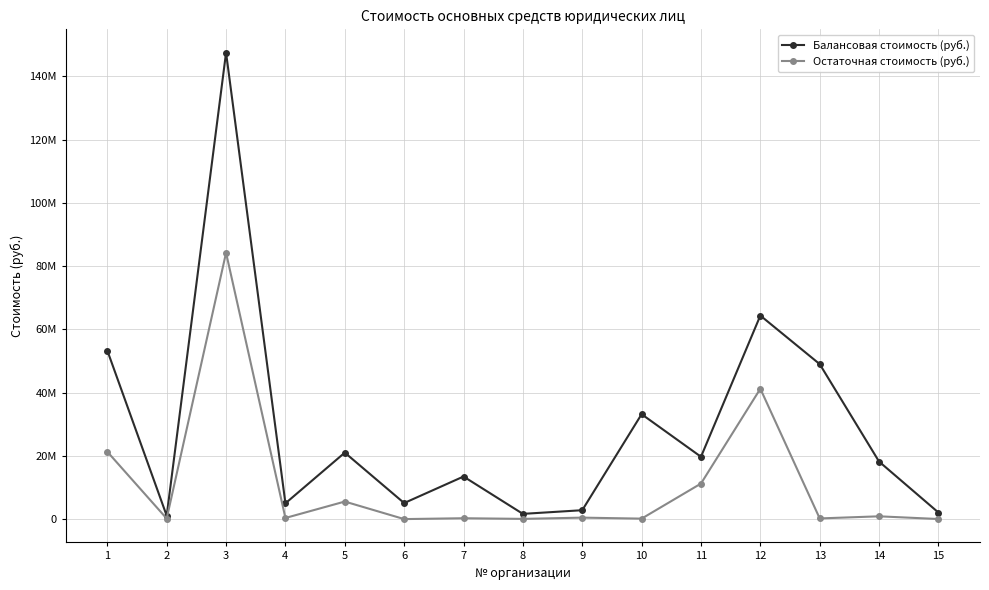

True or false: Балансовая стоимость (руб.) and Остаточная стоимость (руб.) cross at least once.

False